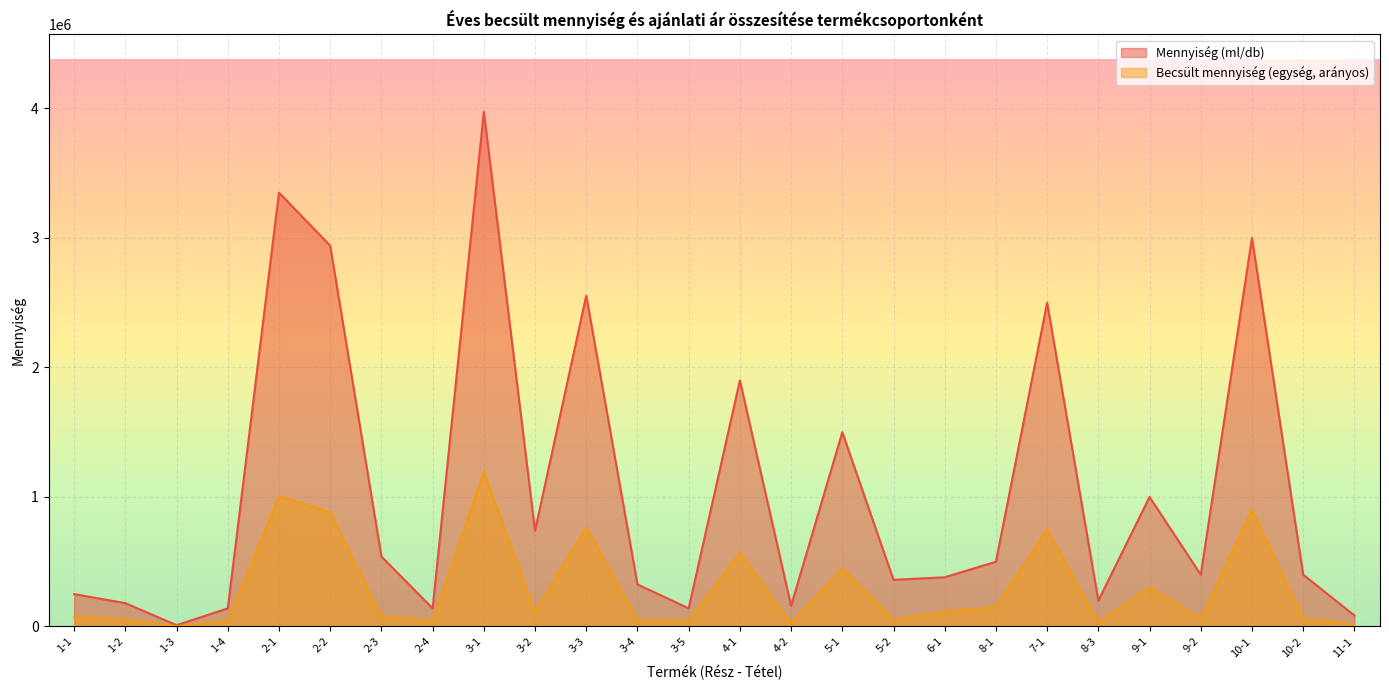

What is the value of the Mennyiség (ml/db) point at the 1st from the left?

250000